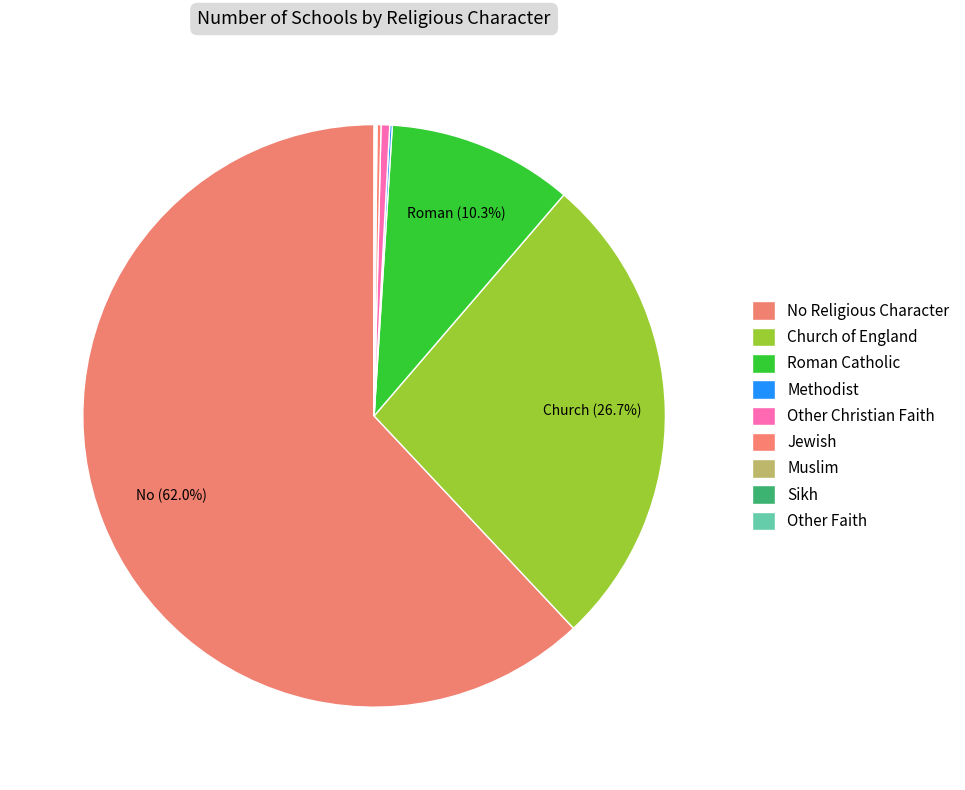

How many slices are in this pie chart?

9